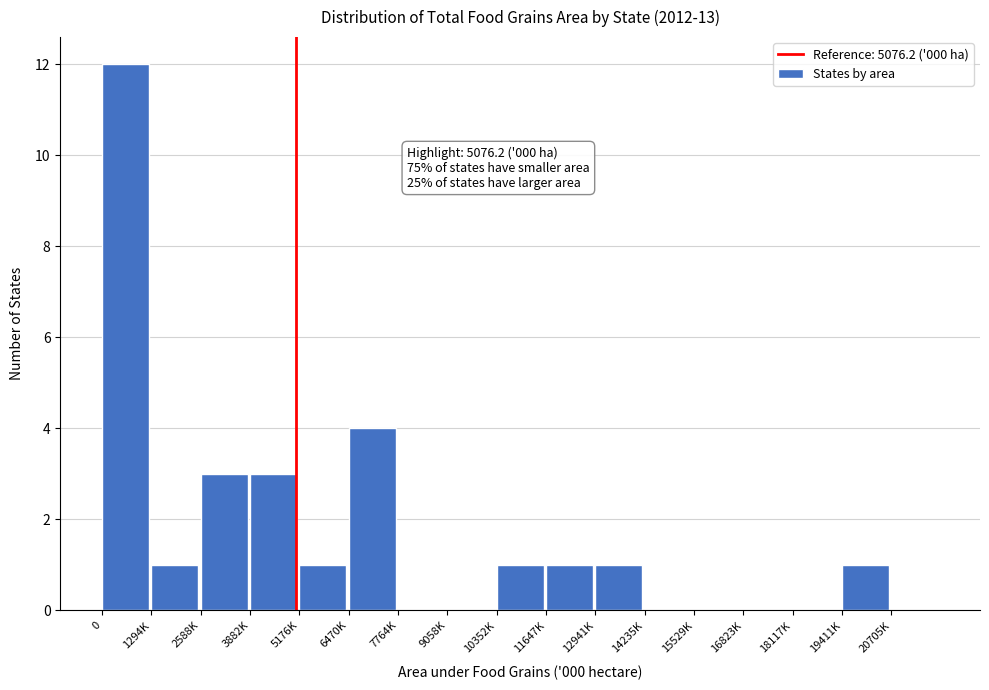

Reading left to right, transcribe all the data shown in this chart.

0=12	1294K=1	2588K=3	3882K=3	5176K=1	6470K=4	7764K=0	9058K=0	10352K=1	11647K=1	12941K=1	14235K=0	15529K=0	16823K=0	18117K=0	19411K=1	20705K=0